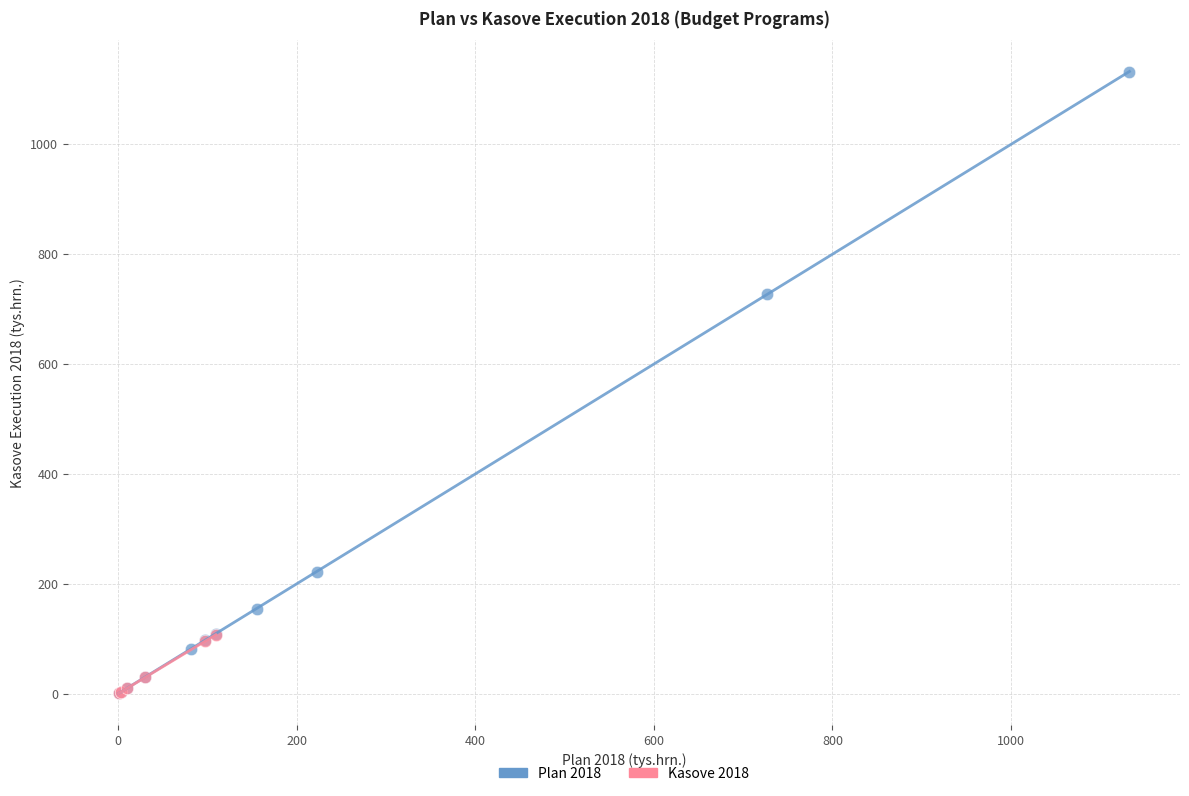

Which series has the widest spread of Y values?

Plan 2018